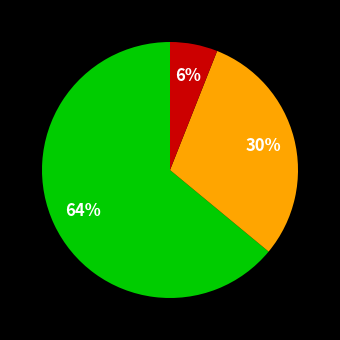

Is there any slice that represents more than half of the pie?

Yes